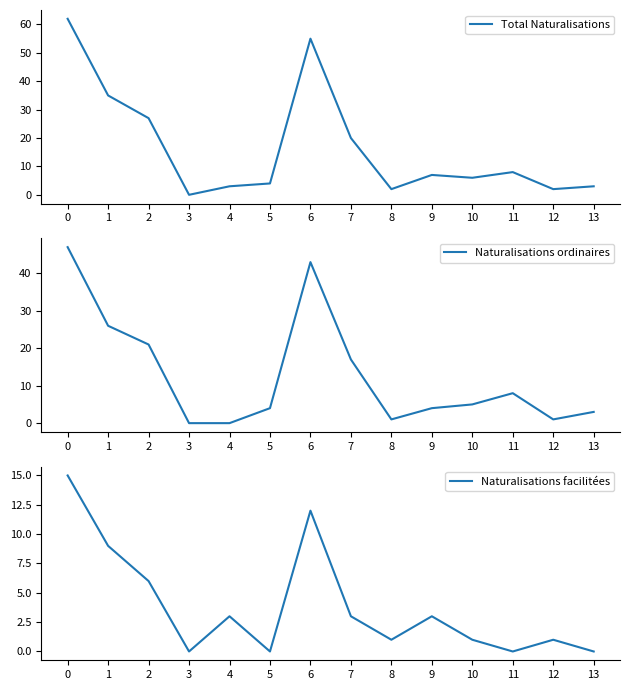

List the series in order of their peak value, highest first.

Total Naturalisations, Naturalisations ordinaires, Naturalisations facilitées